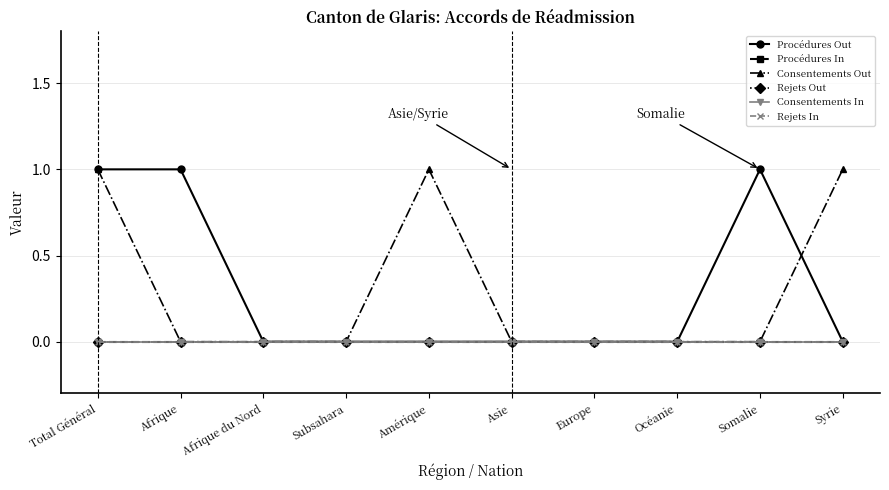

What is the label of the 2nd point from the left?

Afrique